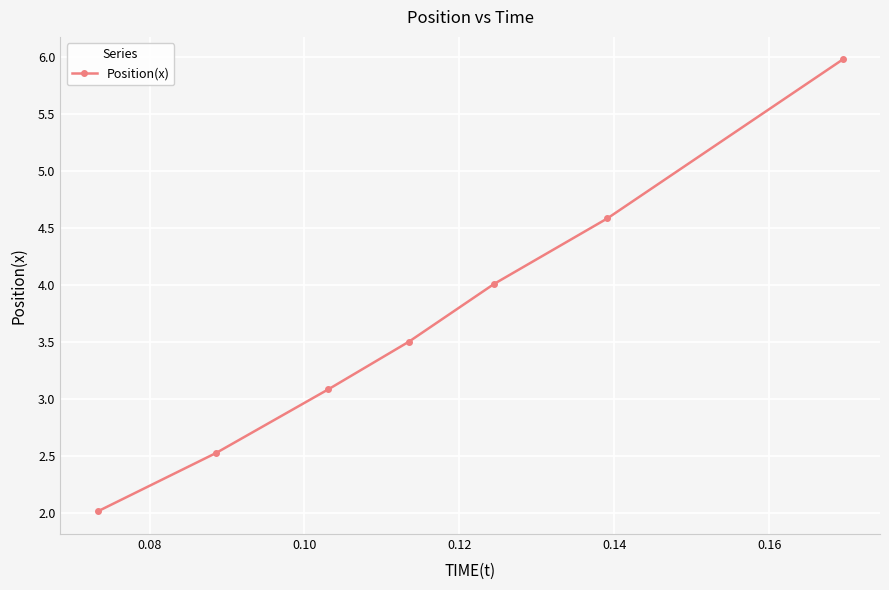

What is the sum of all values?

25.7